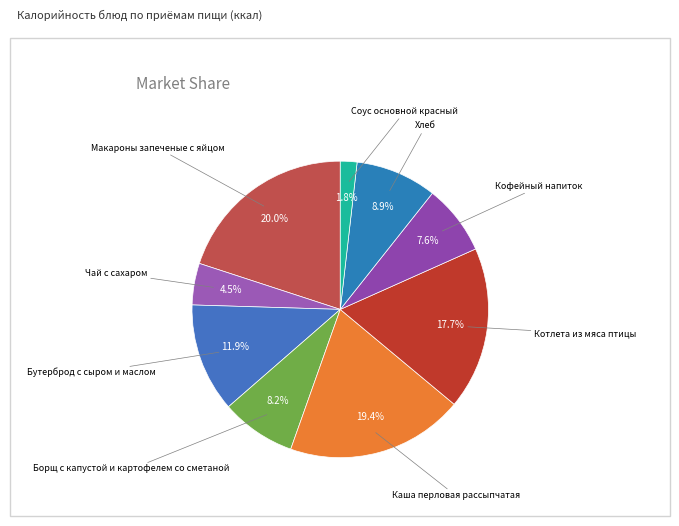

How many slices are in this pie chart?

9